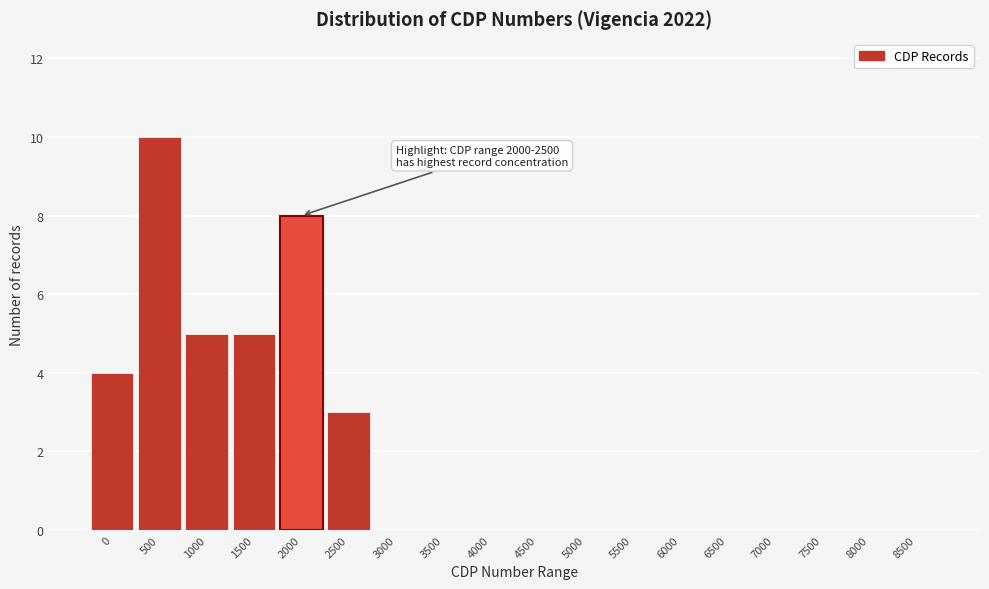

Reading left to right, extract all data points from this chart.

0=4	500=10	1000=5	1500=5	2000=8	2500=3	3000=0	3500=0	4000=0	4500=0	5000=0	5500=0	6000=0	6500=0	7000=0	7500=0	8000=0	8500=0